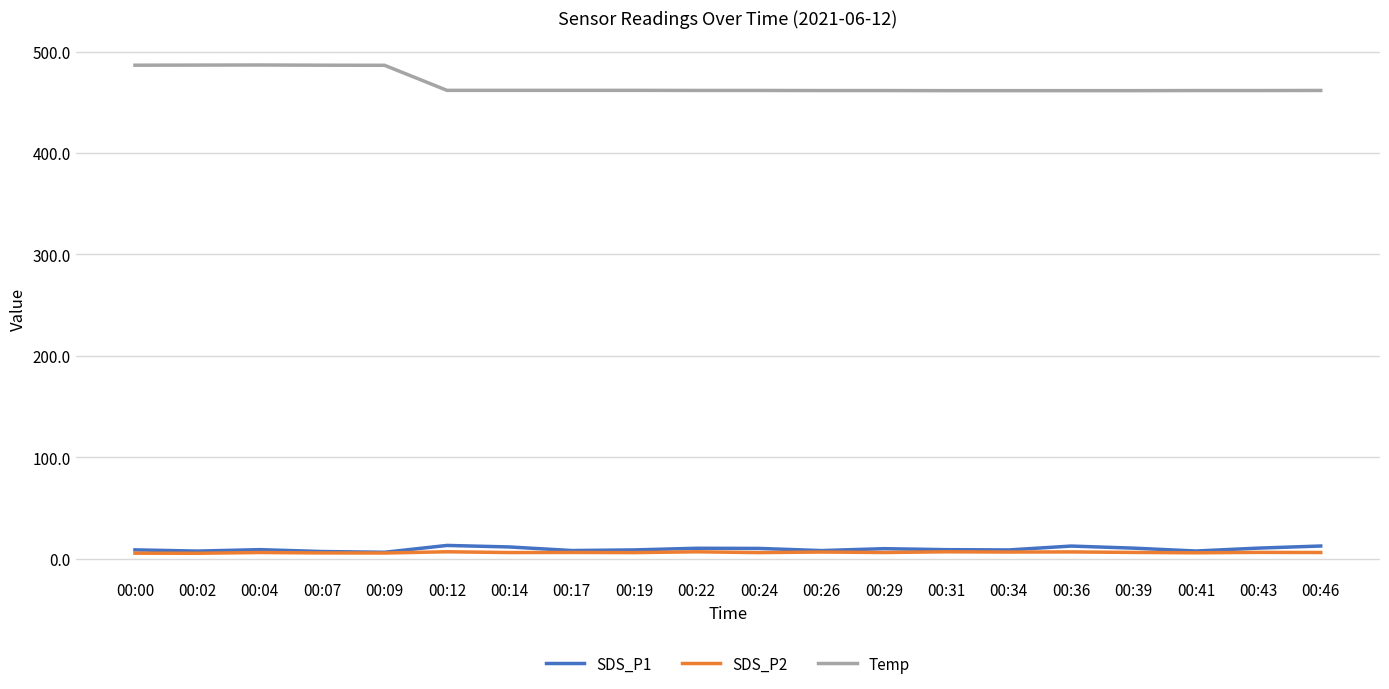

True or false: SDS_P1 and Temp cross at least once.

False